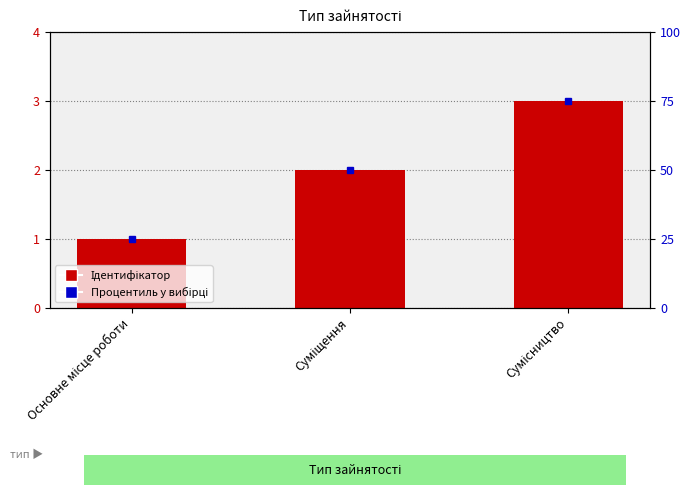

What is the approximate value at Суміщення?

2